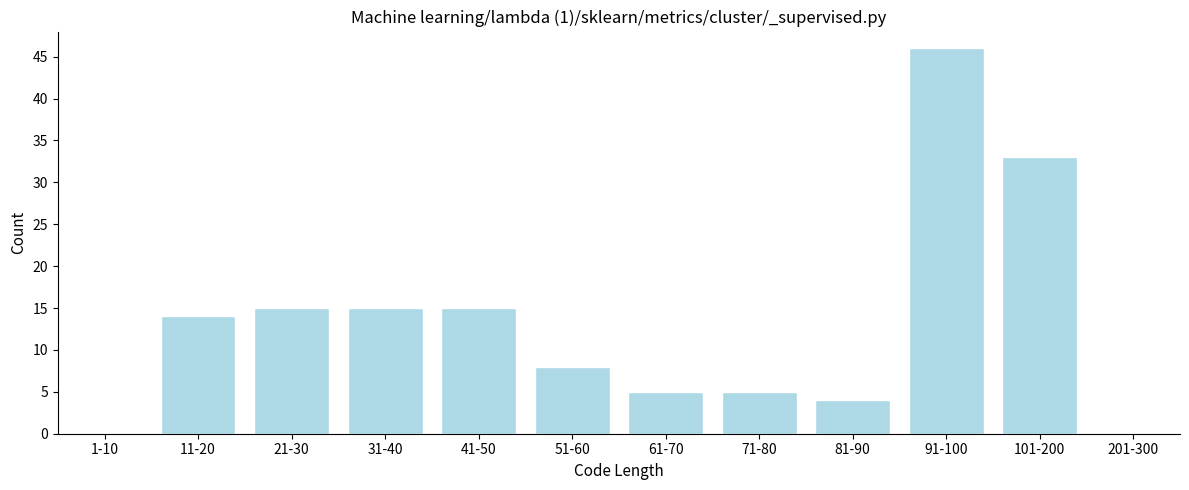

Reading left to right, transcribe all the data shown in this chart.

1-10=0	11-20=14	21-30=15	31-40=15	41-50=15	51-60=8	61-70=5	71-80=5	81-90=4	91-100=46	101-200=33	201-300=0